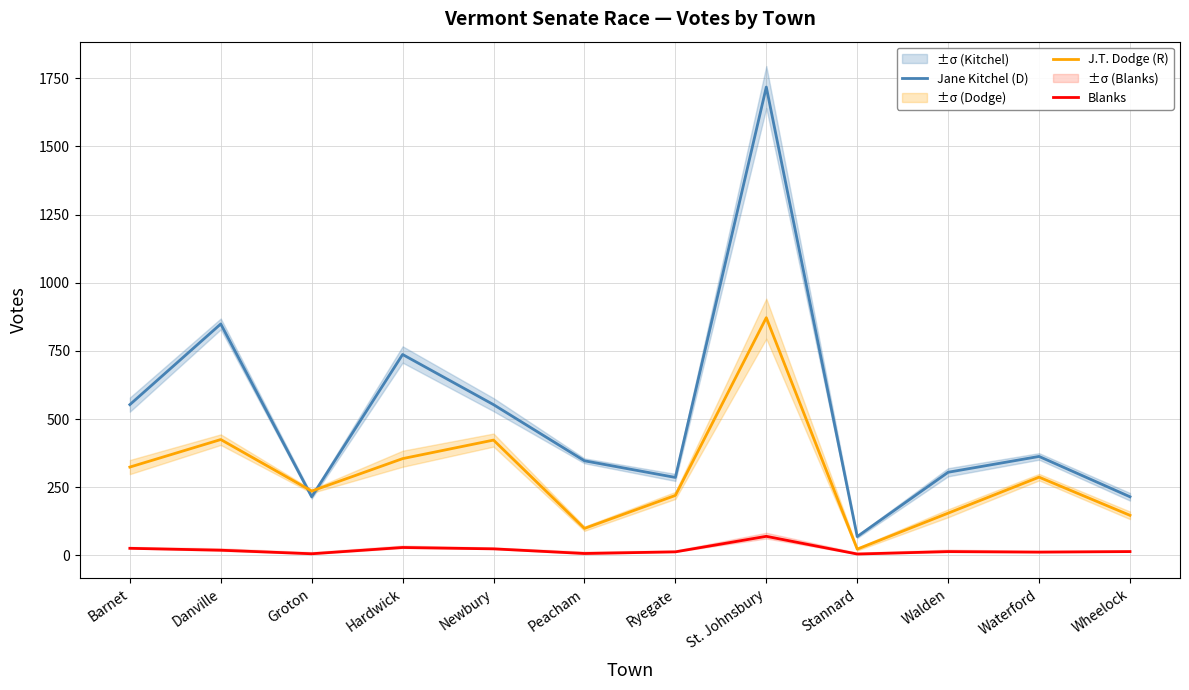

What is the difference between the maximum and second lowest values in the Blanks series?

64